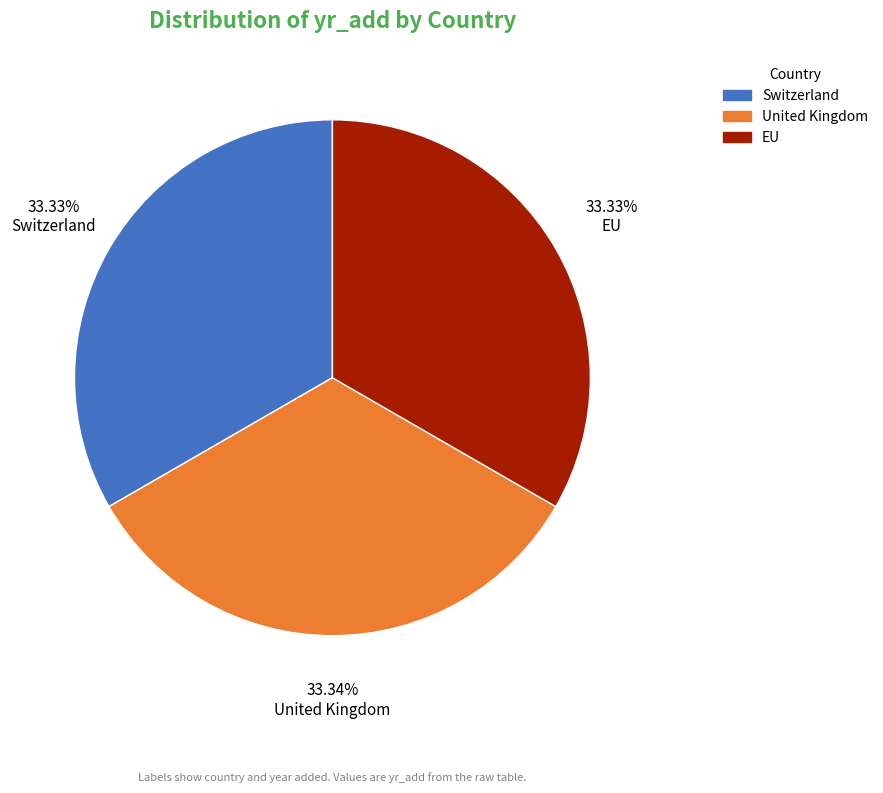

To the nearest percent, what is the average slice percentage?

33%